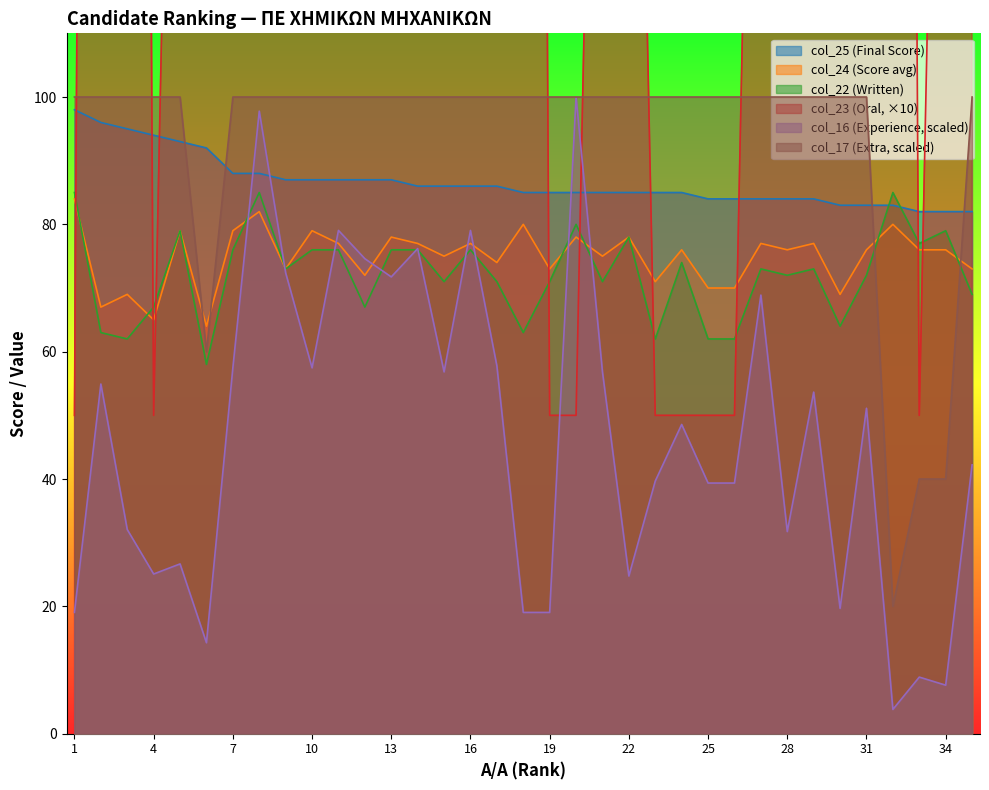

What is the difference between the maximum and minimum values in the col_25 series?

16.0